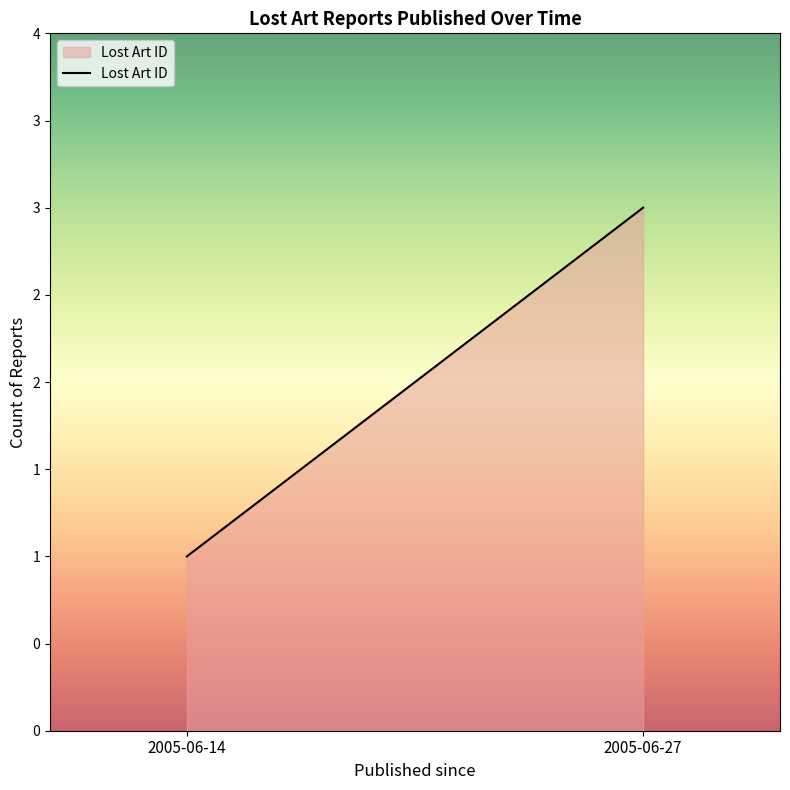

What is the value of the 2nd point from the left?

3